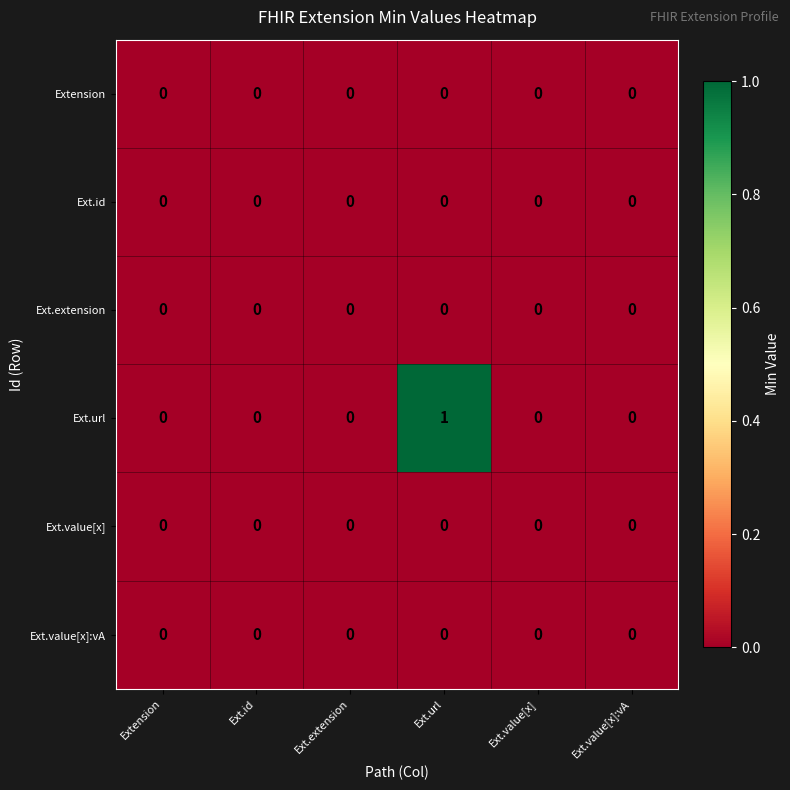

At which category is the sum across all series the highest?

Ext.url